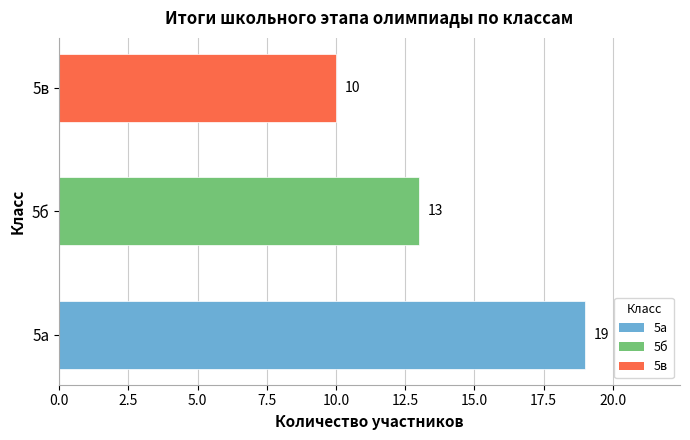

What is the difference between the maximum and minimum values?

9